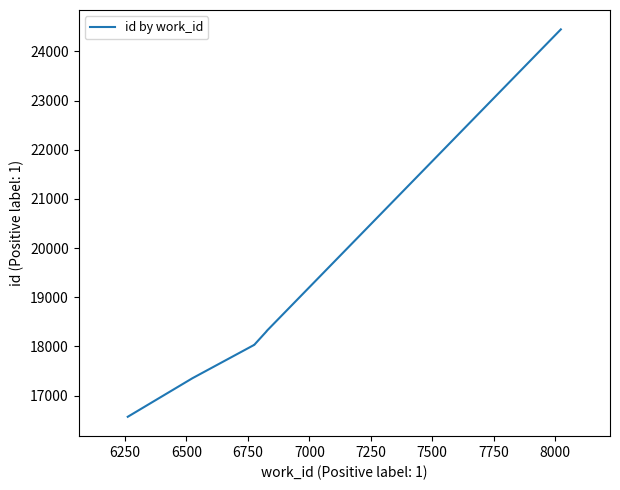

What is the greatest value displayed?

24448